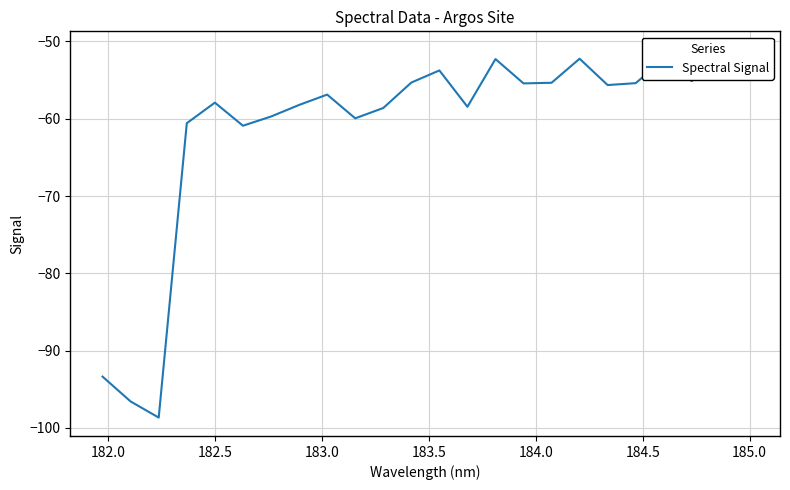

What is the value of the 3rd point from the left?

-98.7